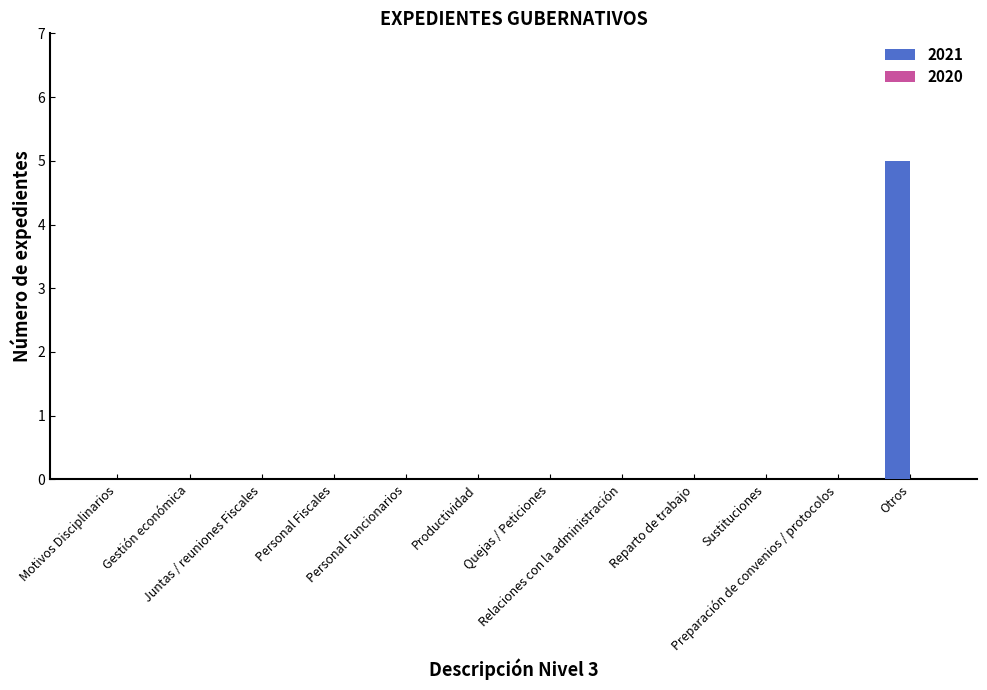

What is the sum of all values?

5